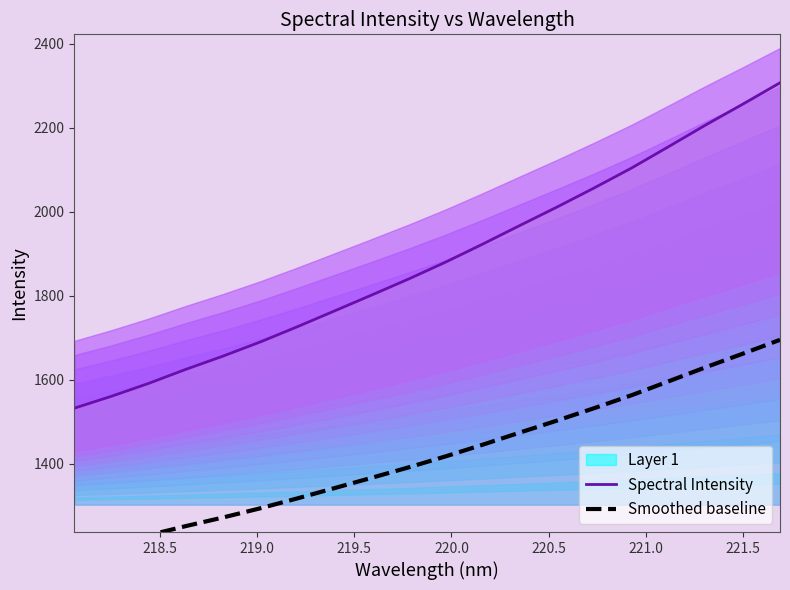

How many lines are shown in the chart?

2